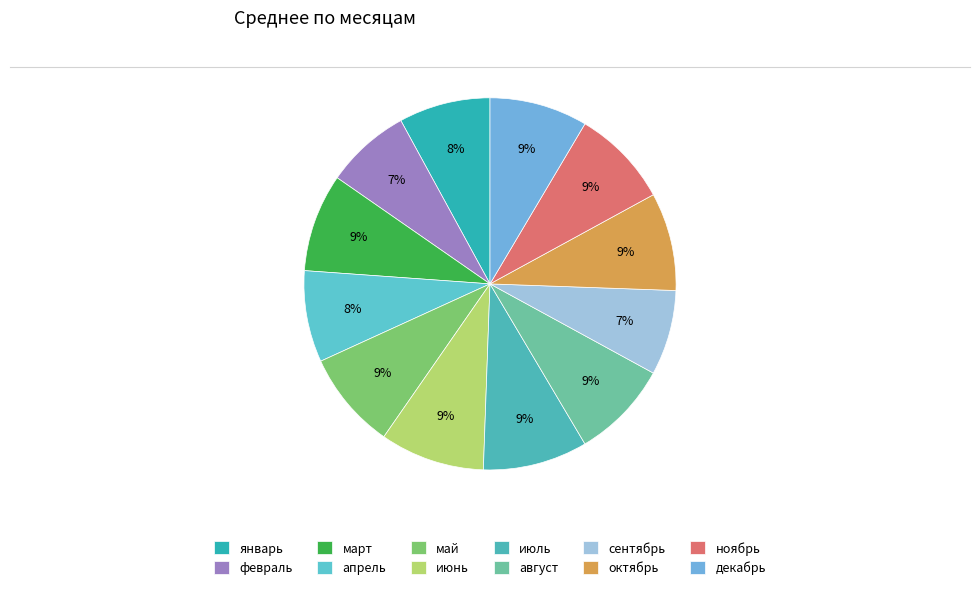

Between ноябрь and сентябрь, which is larger?

ноябрь